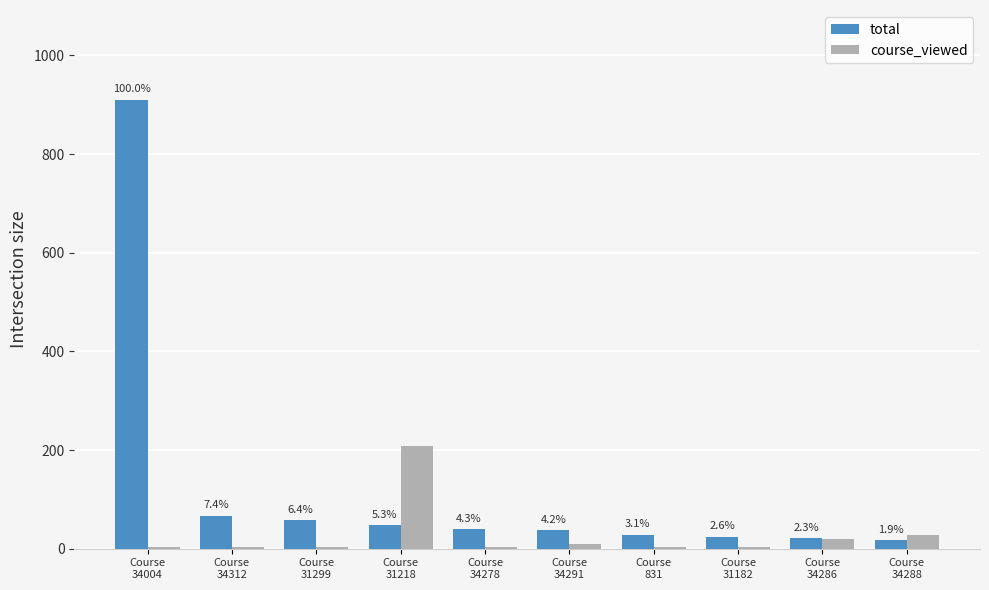

Reading right to left, what are all the values shown in this chart?

total: Course
34288=17	Course
34286=21	Course
31182=24	Course
831=28	Course
34291=38	Course
34278=39	Course
31218=48	Course
31299=58	Course
34312=67	Course
34004=910
course_viewed: Course
34288=28	Course
34286=19	Course
31182=4	Course
831=3	Course
34291=9	Course
34278=4	Course
31218=208	Course
31299=4	Course
34312=3	Course
34004=3